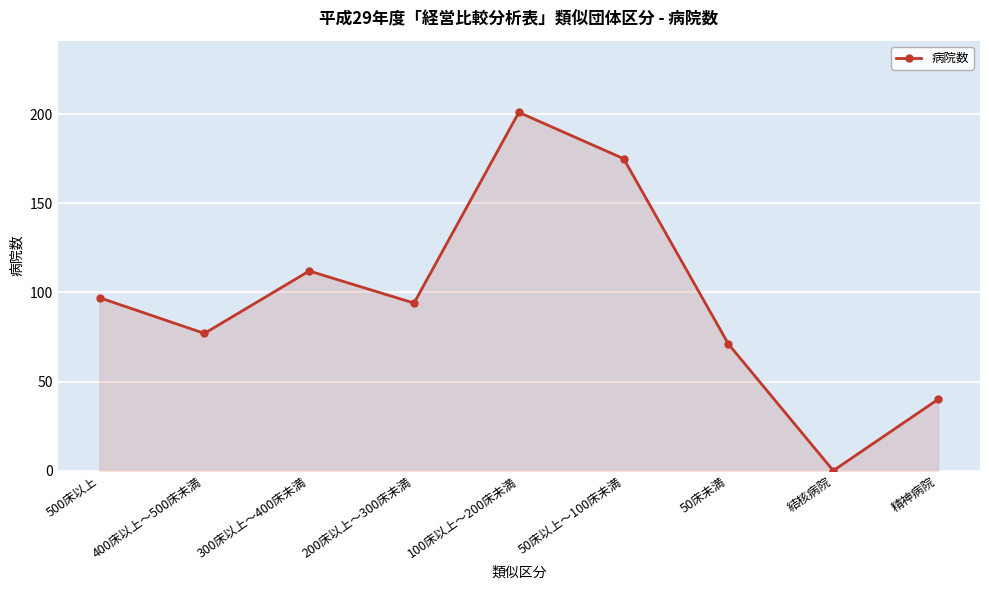

What is the difference between the maximum and second lowest values?

161